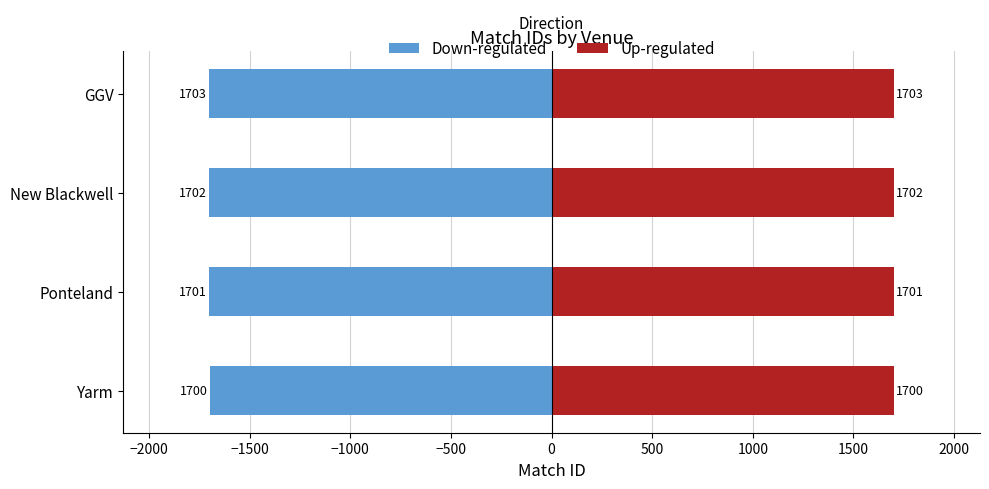

Between Yarm and Ponteland, which series saw the biggest shift?

Down-regulated